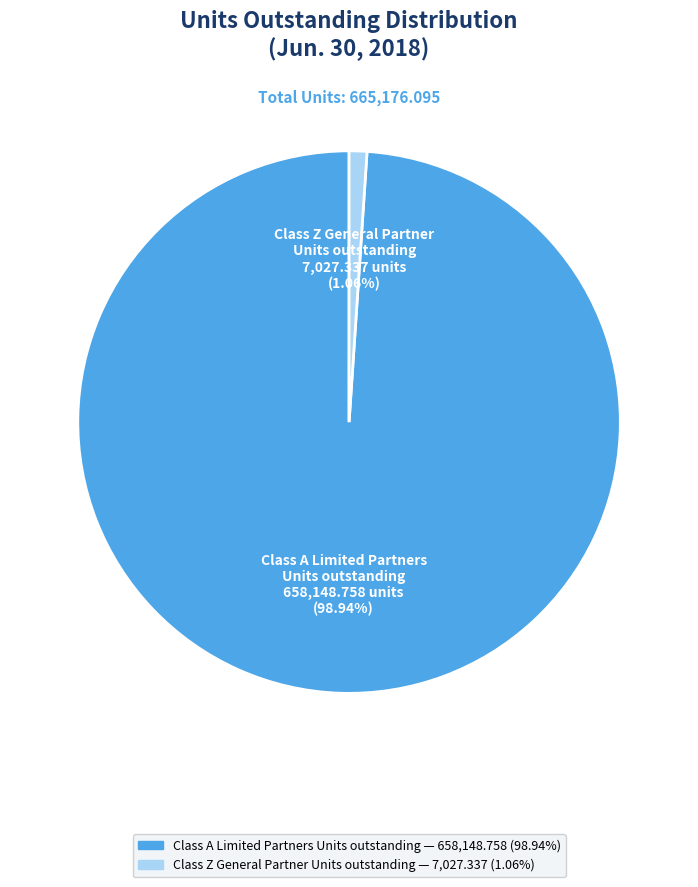

Is there a majority slice in this chart?

Yes